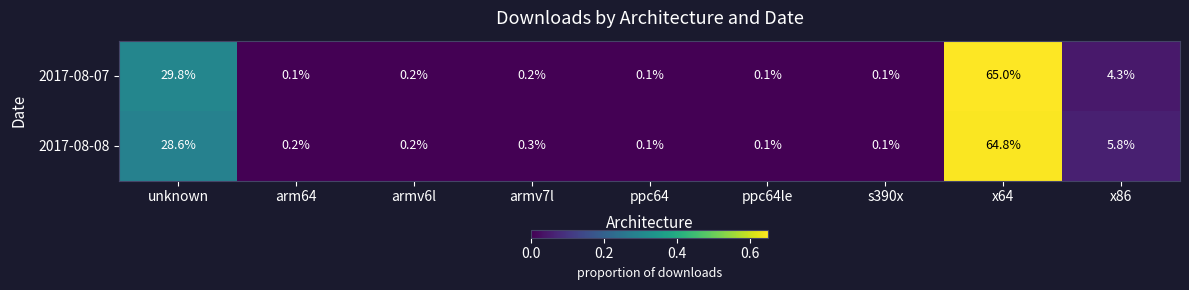

At how many categories does at least one series exceed 0?

9